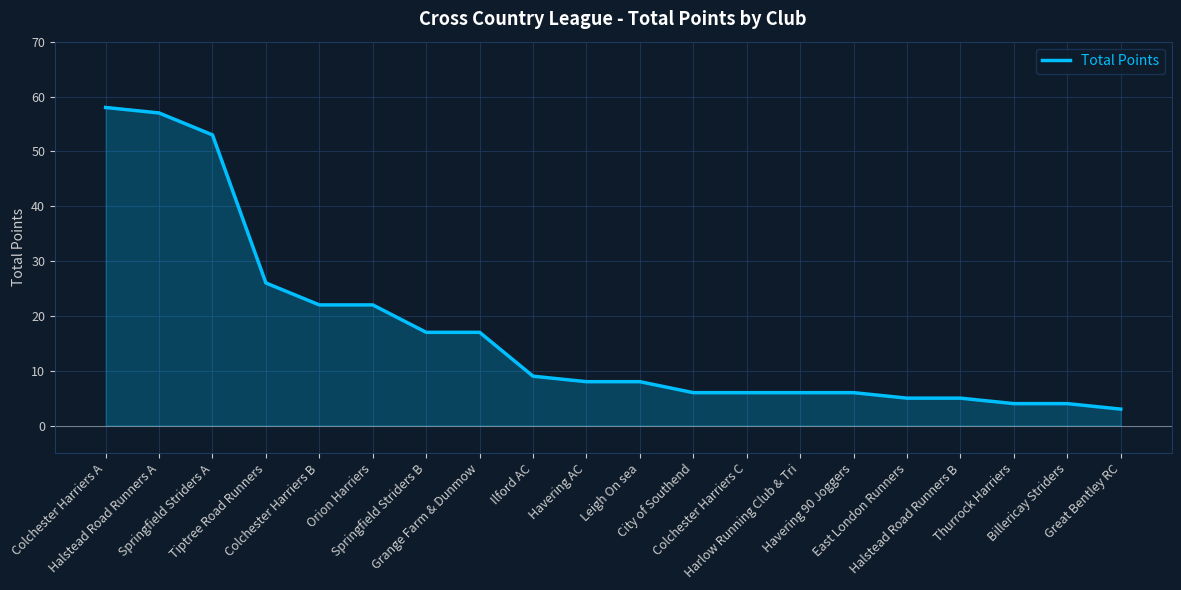

What is the difference between the second highest and minimum values?

54